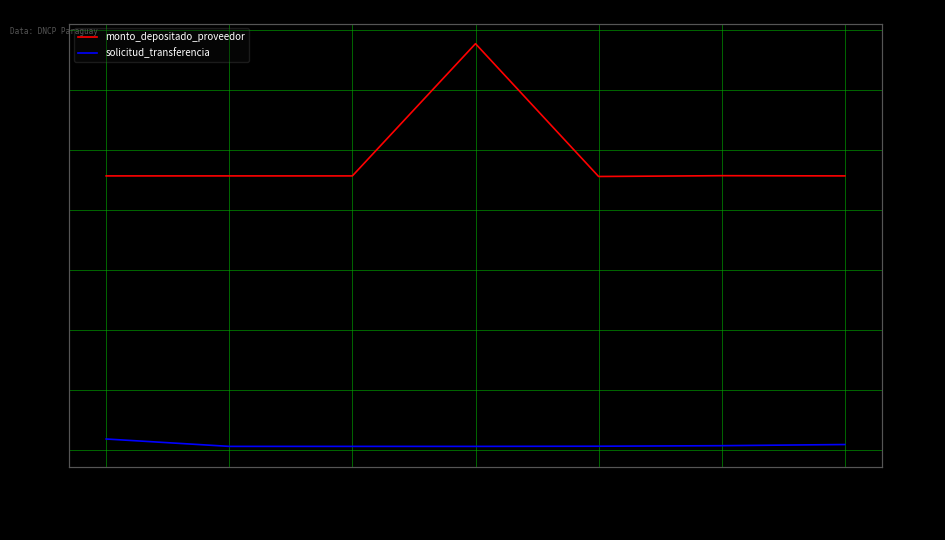

The monto_depositado_proveedor series shows 4567780 at 2024-05-27. True or false?

True